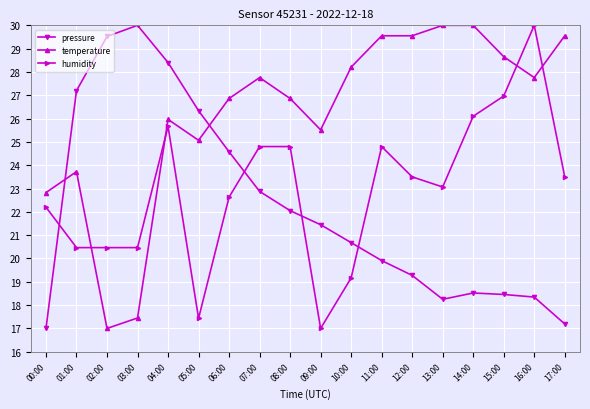

What is the difference between the highest and lowest values at 01:00?

6.7